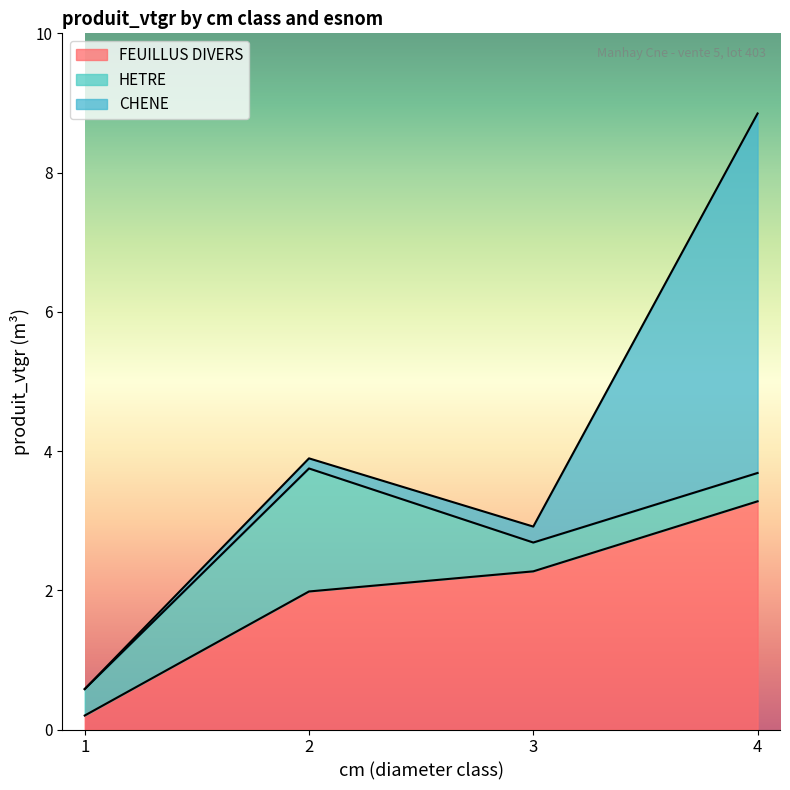

Which category has the lowest value across all series?

1